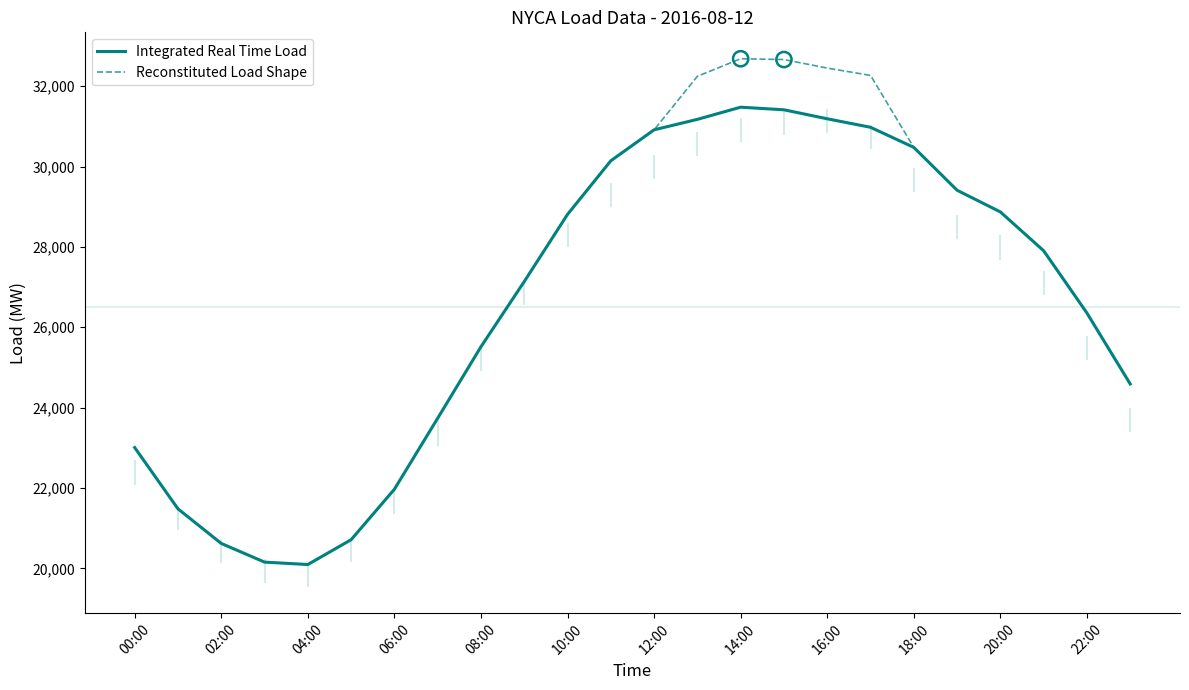

Is it true that Reconstituted Load Shape equals 10560.2 at 10:00?

False